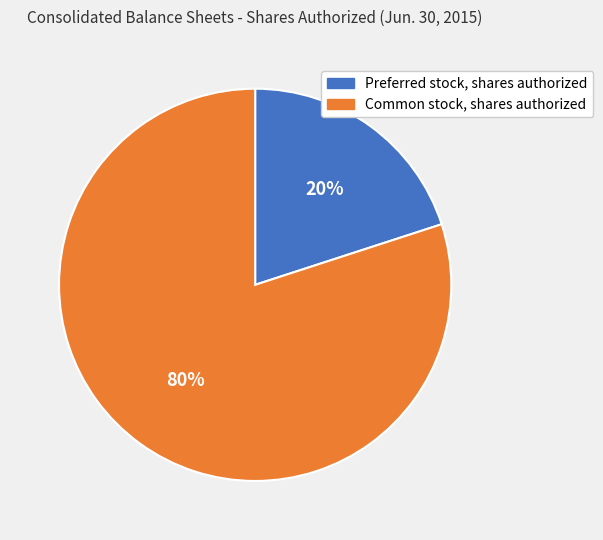

Rank the categories by value from highest to lowest.

Common stock, shares authorized, Preferred stock, shares authorized